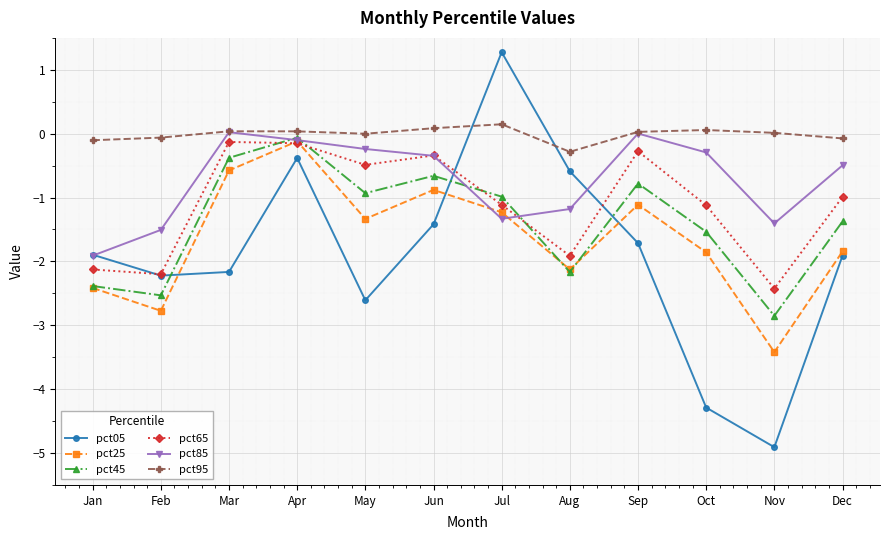

Which label corresponds to the largest value in the chart?

Jul